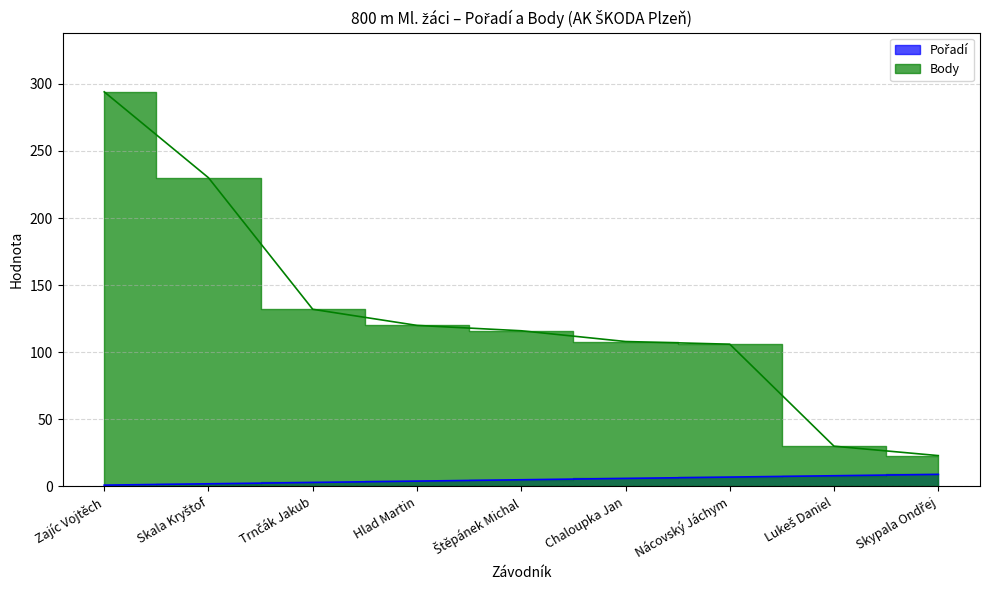

What is the maximum value shown in the chart?

294